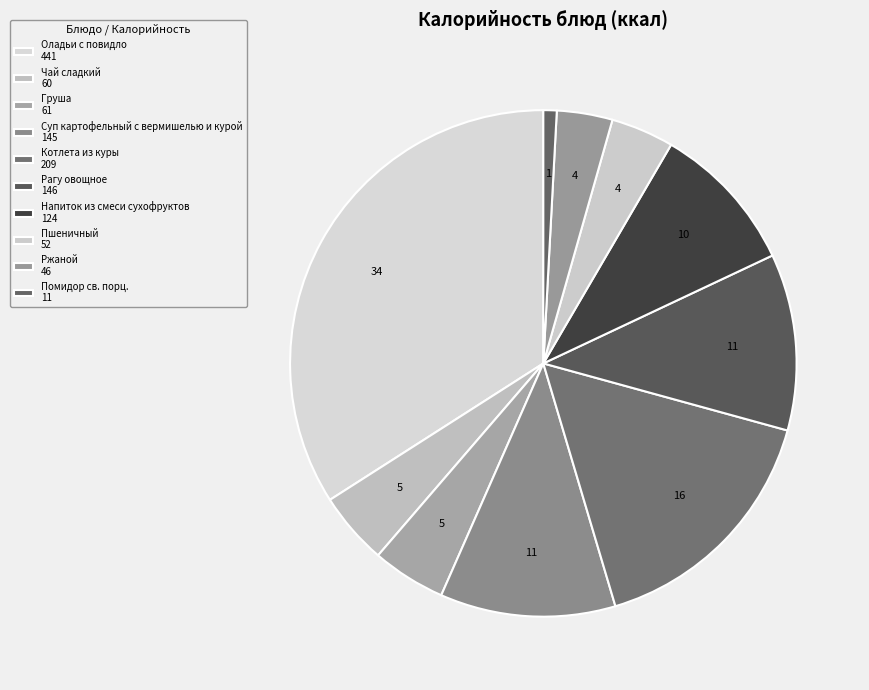

What percentage is the Помидор св. порц. slice, to the nearest percent?

1%